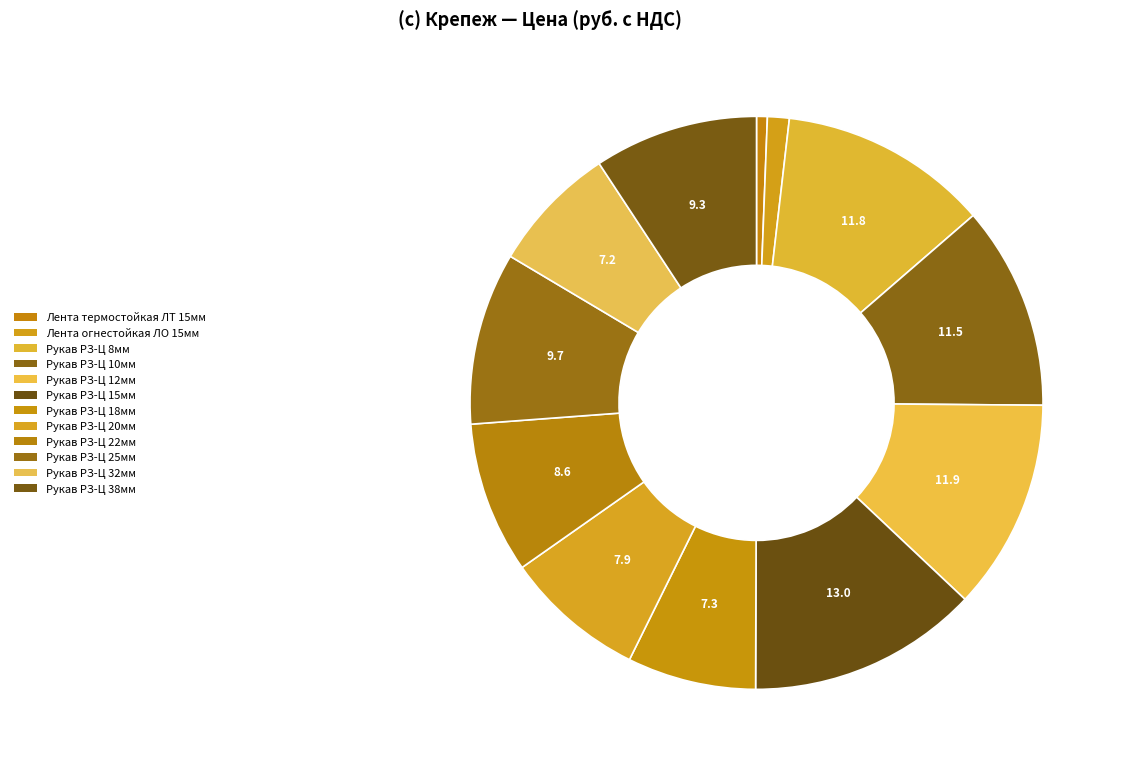

To the nearest percent, what is the combined percentage of Рукав РЗ-Ц 22мм and Рукав РЗ-Ц 8мм?

20%